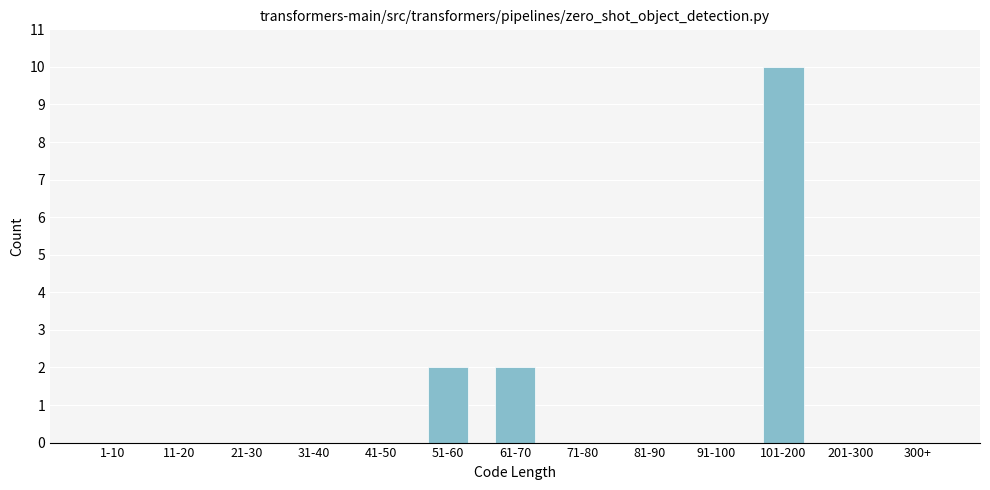

Reading left to right, what are all the values shown in this chart?

1-10=0	11-20=0	21-30=0	31-40=0	41-50=0	51-60=2	61-70=2	71-80=0	81-90=0	91-100=0	101-200=10	201-300=0	300+=0